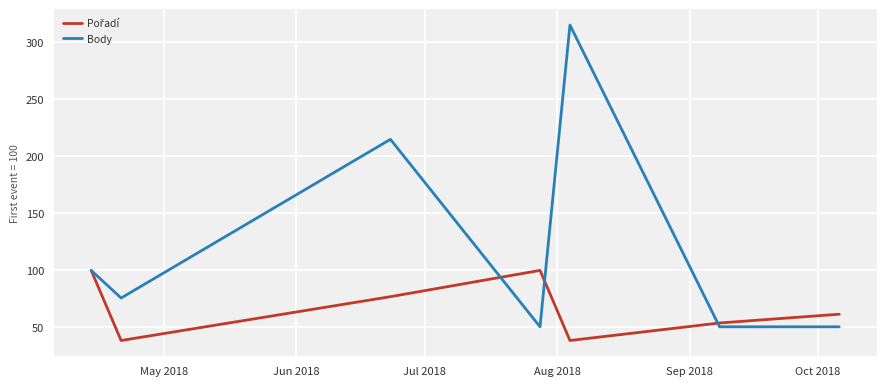

Which series has the largest total across all categories?

Body